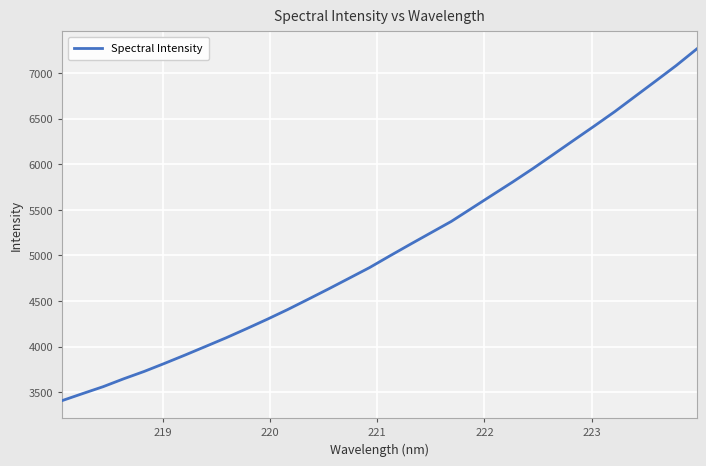

What is the average value?

5074.7